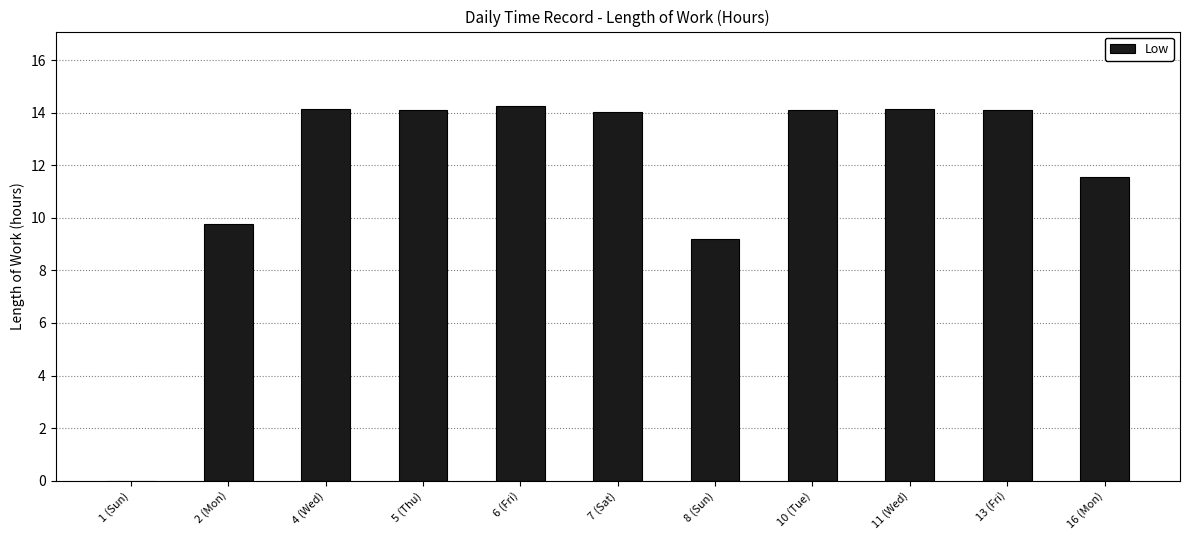

True or false: the data shows 18.8 at 6 (Fri).

False